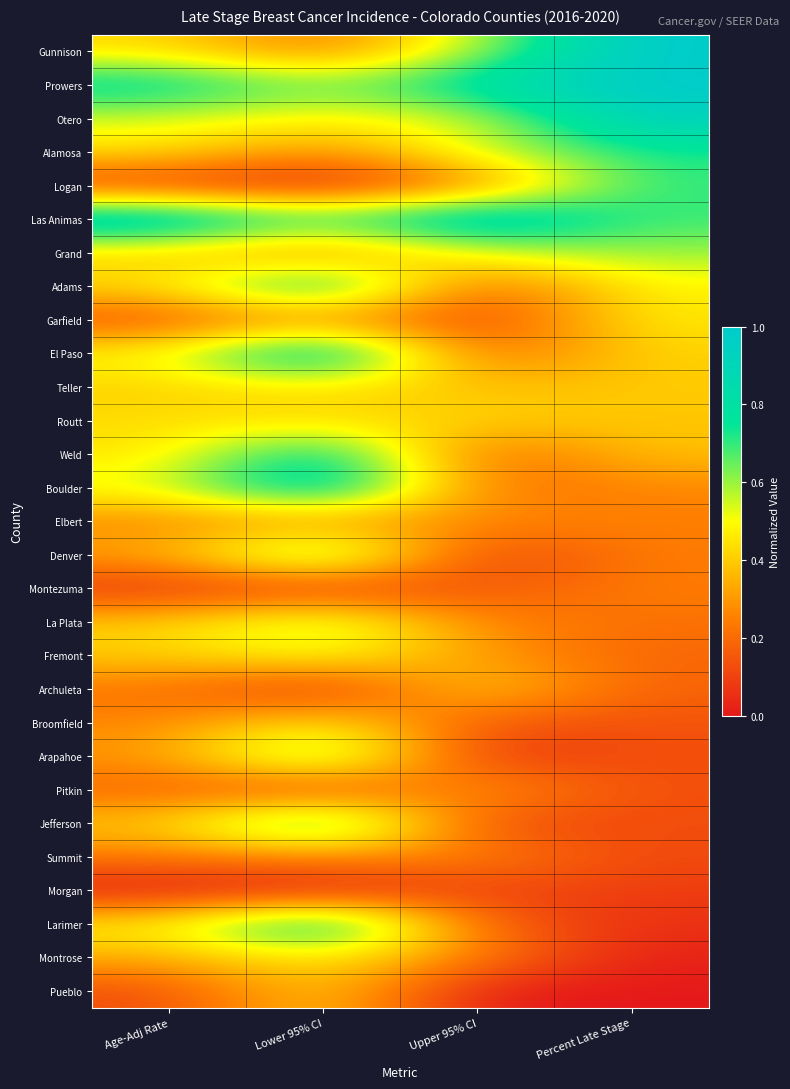

Count the number of data series in this chart.

29